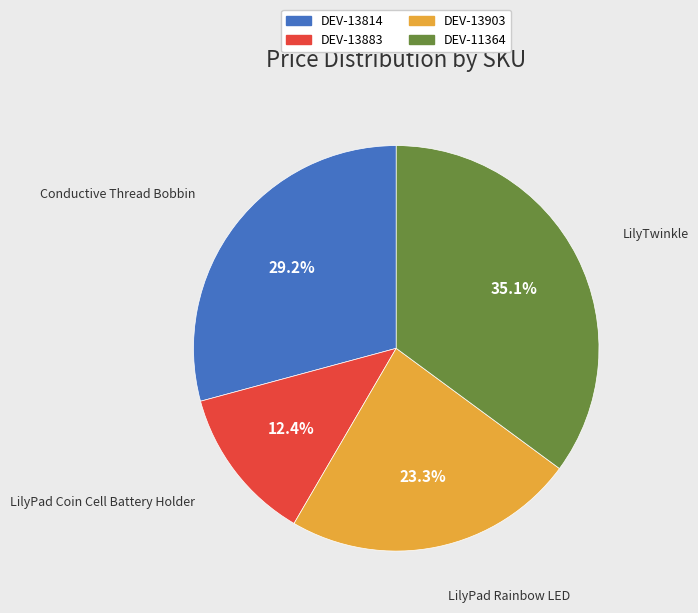

To the nearest percent, what portion does DEV-13814 represent?

29%